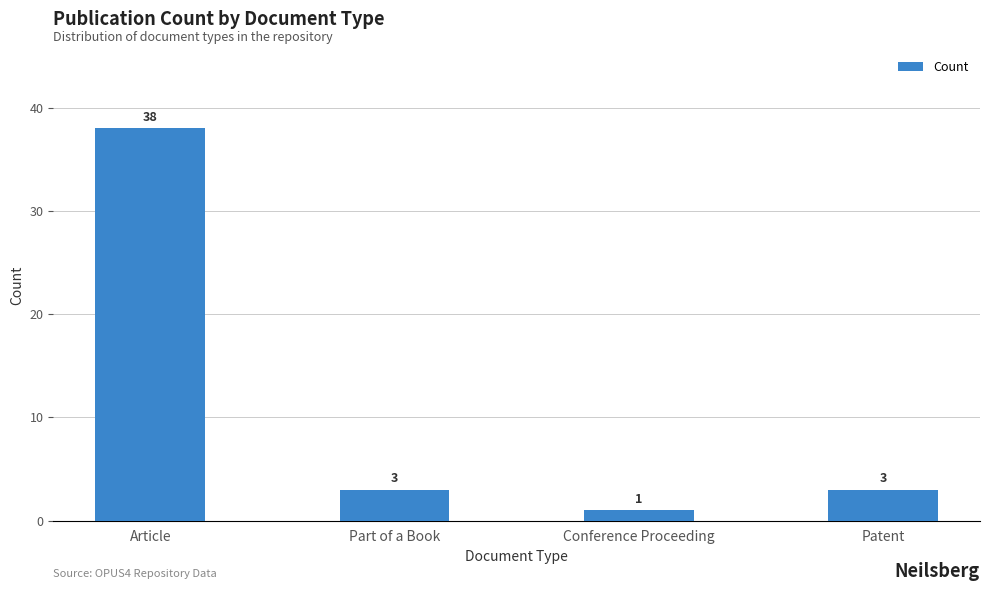

What value does the data have at Article, to the nearest 5?

40